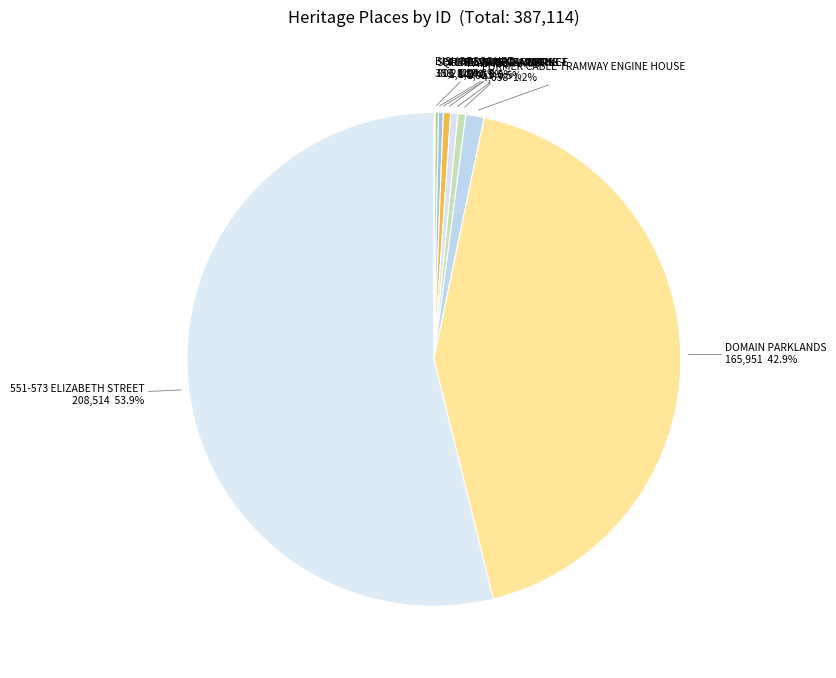

Does any single category account for the majority?

Yes